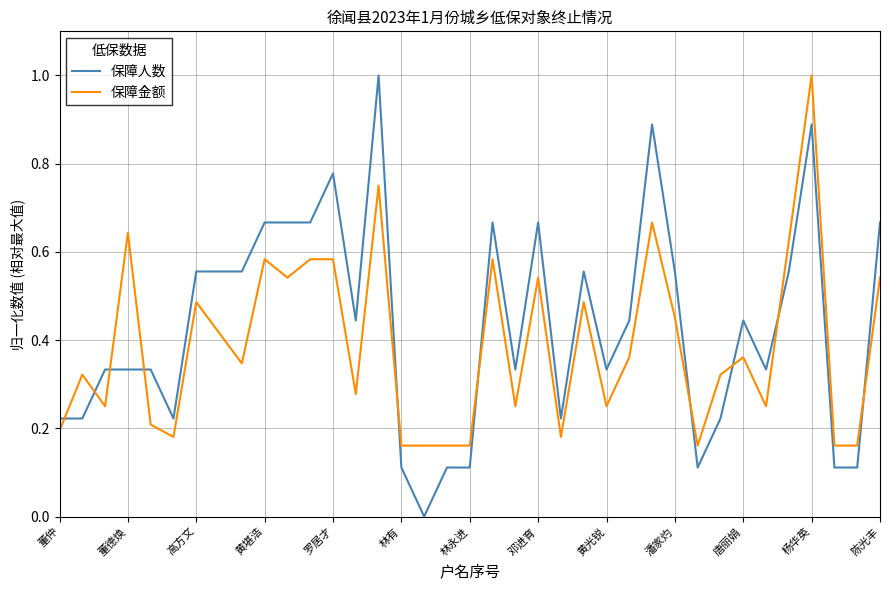

List the series in order of their overall mean, lowest first.

保障金额, 保障人数